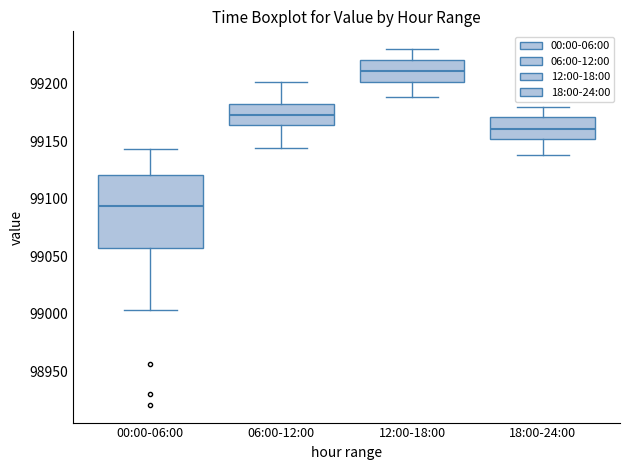

Which box's median line is the highest?

12:00-18:00